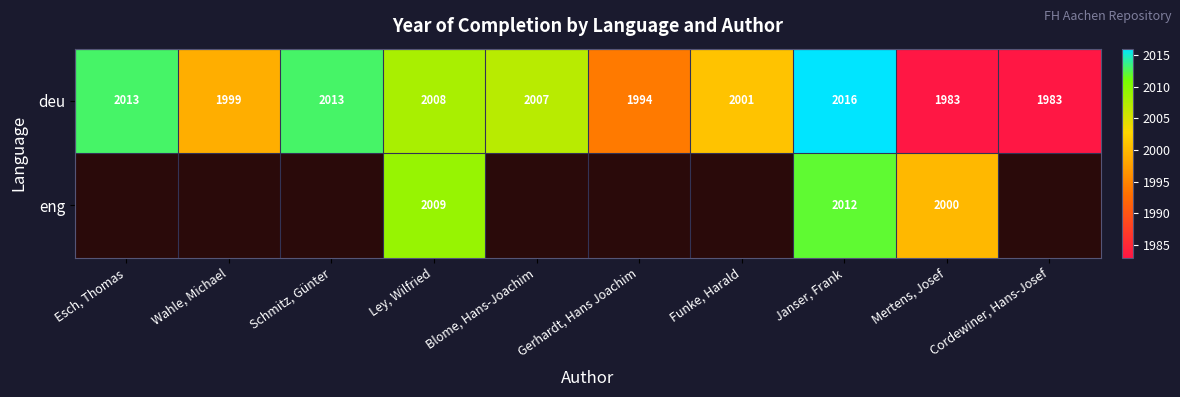

Which has a higher value, Esch, Thomas or Gerhardt, Hans Joachim?

Esch, Thomas